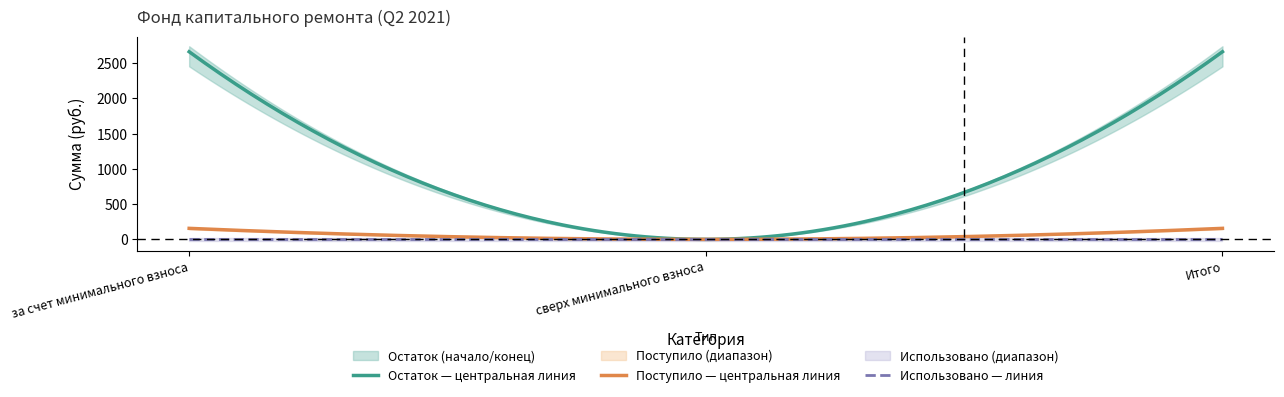

How many data points in Взносы are above 156?

2